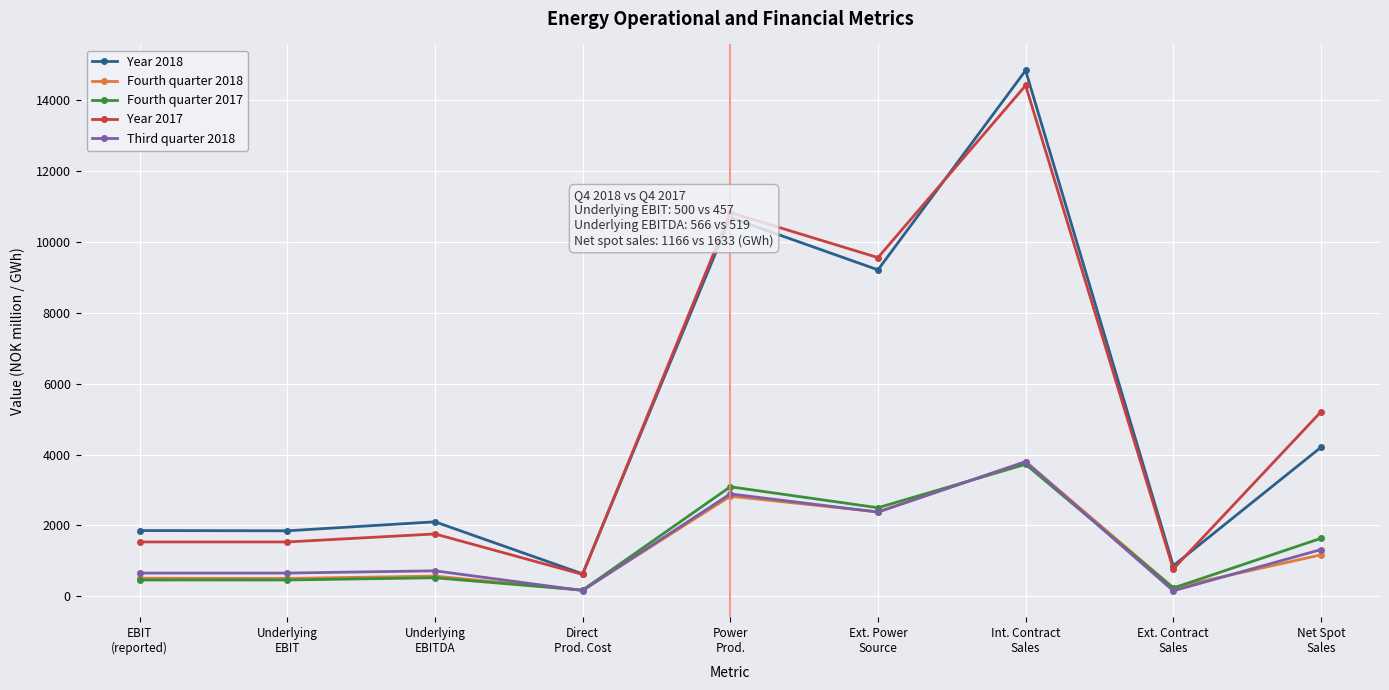

Which series has the largest range (max minus min)?

Year 2018